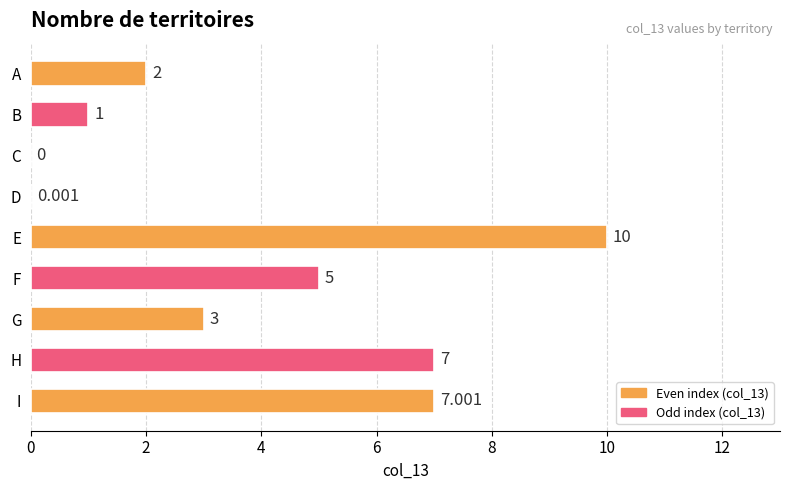

Where is the data nearest to the value 5?

F